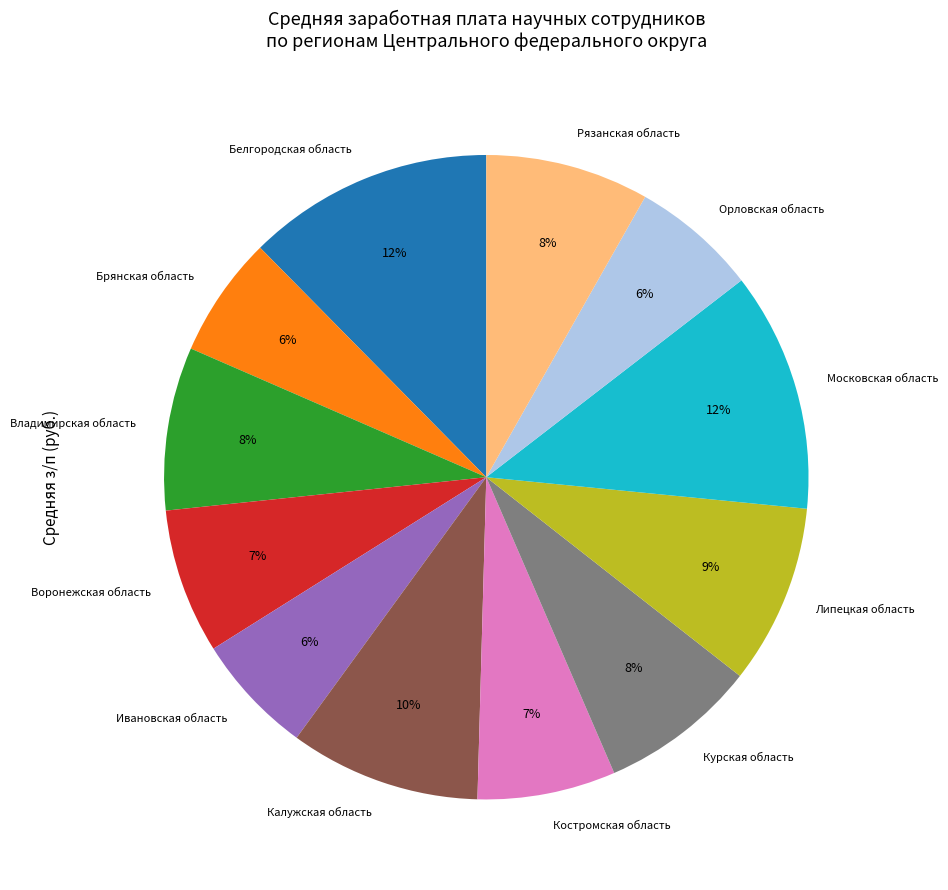

True or false: Ивановская область accounts for 1% of the total.

False